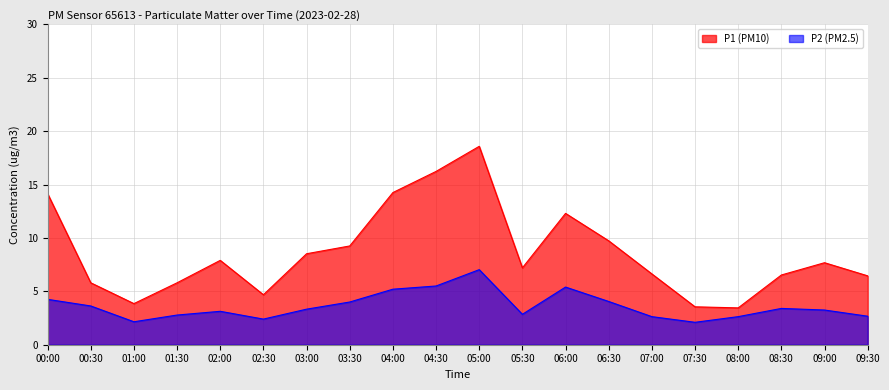

At which label does P1 reach its minimum?

08:00